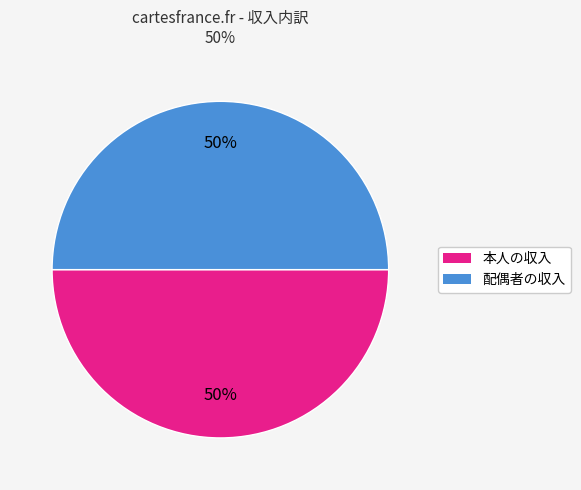

Count the number of slices in the pie.

2